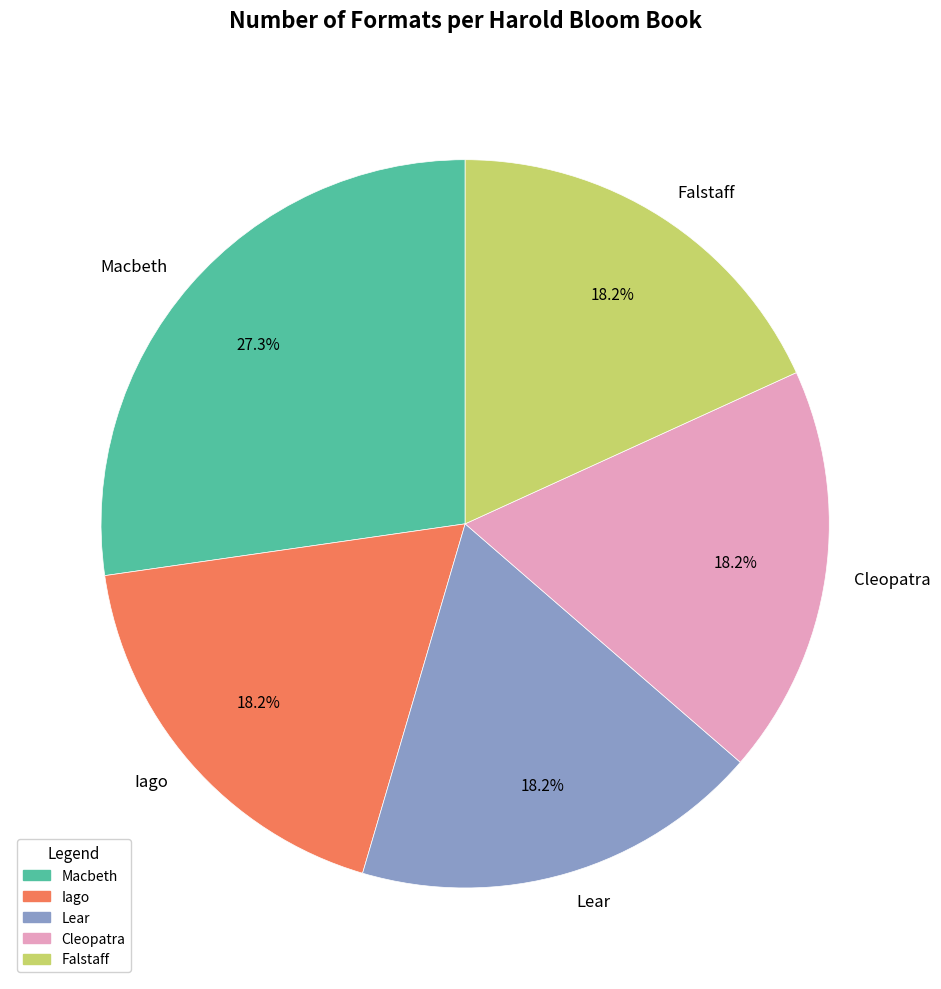

Which has a higher value, Falstaff or Macbeth?

Macbeth